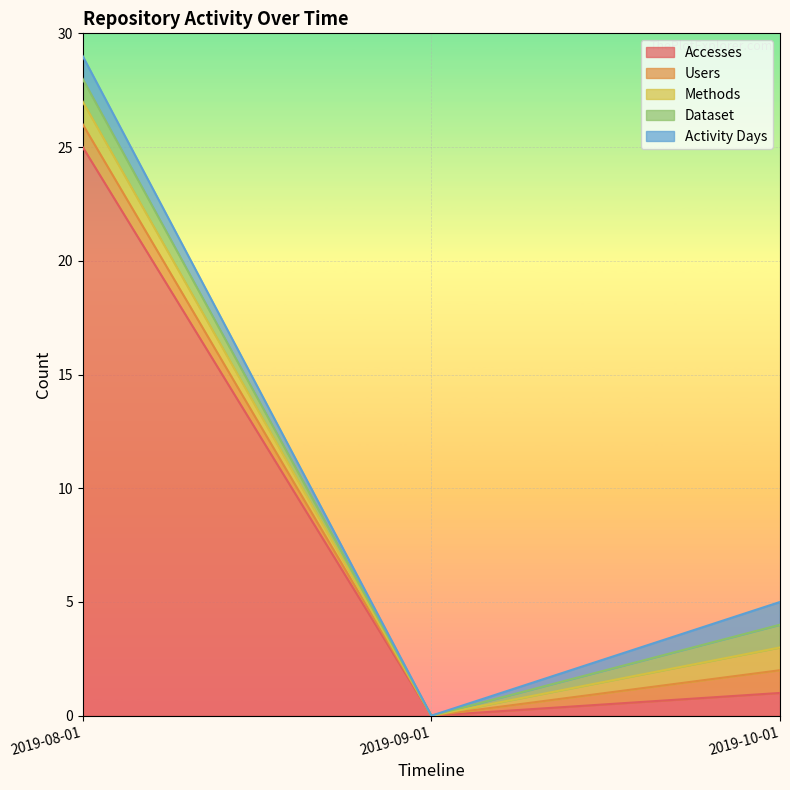

Where is Accesses nearest to the value 12?

2019-10-01